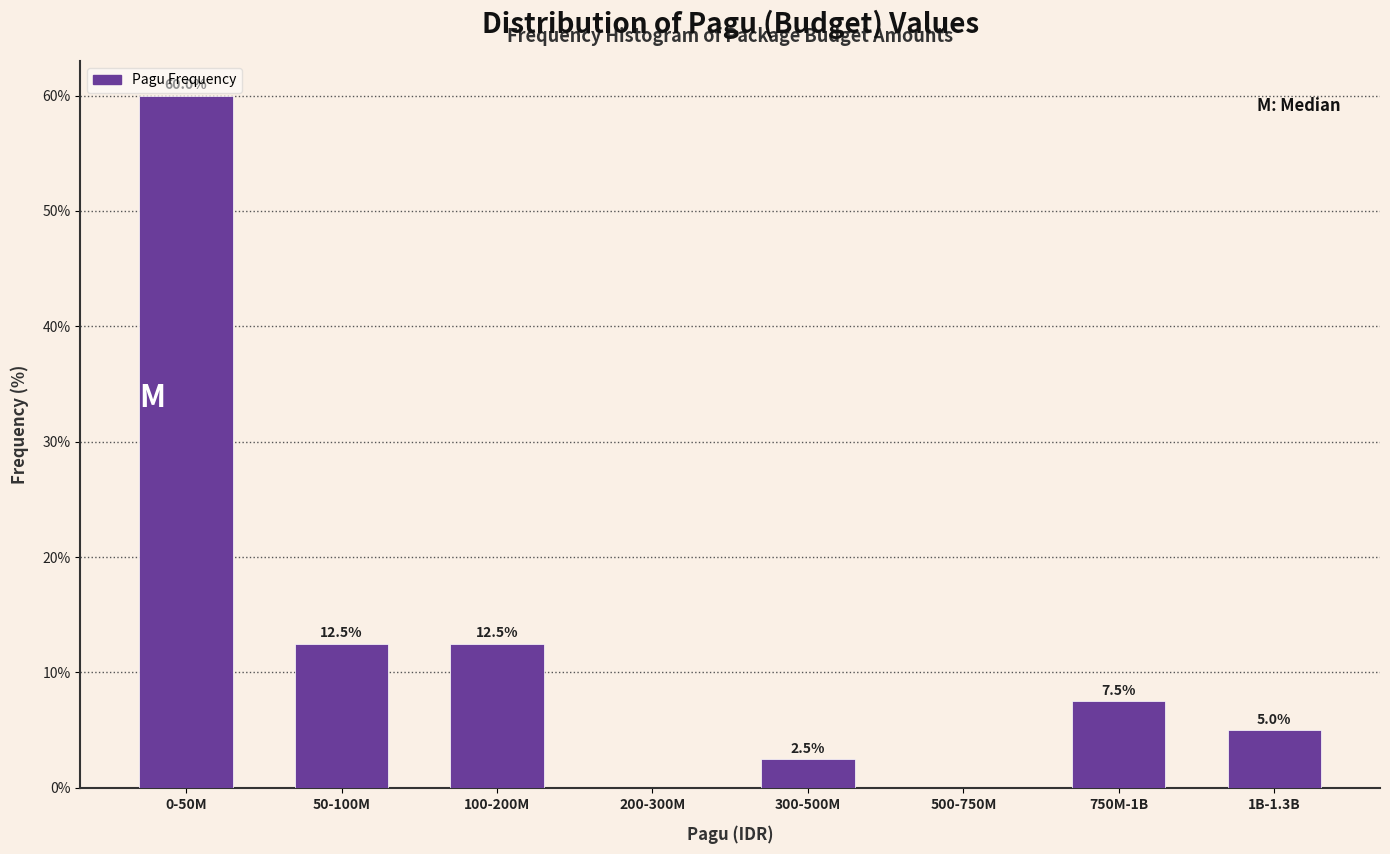

Reading left to right, what are all the values shown in this chart?

0-50M=60.0	50-100M=12.5	100-200M=12.5	200-300M=0.0	300-500M=2.5	500-750M=0.0	750M-1B=7.5	1B-1.3B=5.0